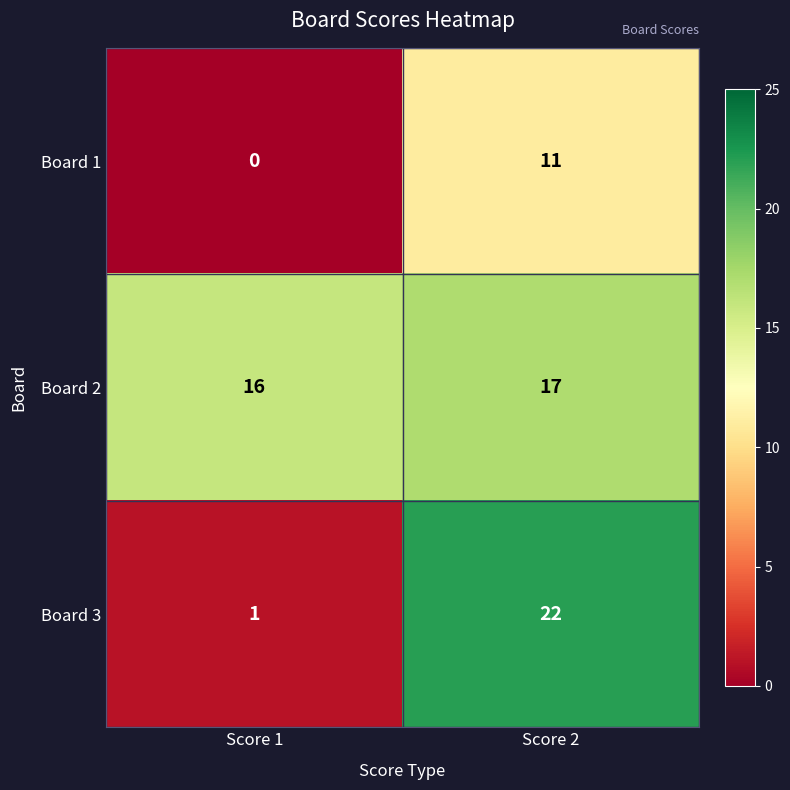

Reading left to right, list all the values displayed in this chart.

Board 1: 0	11
Board 2: 16	17
Board 3: 1	22